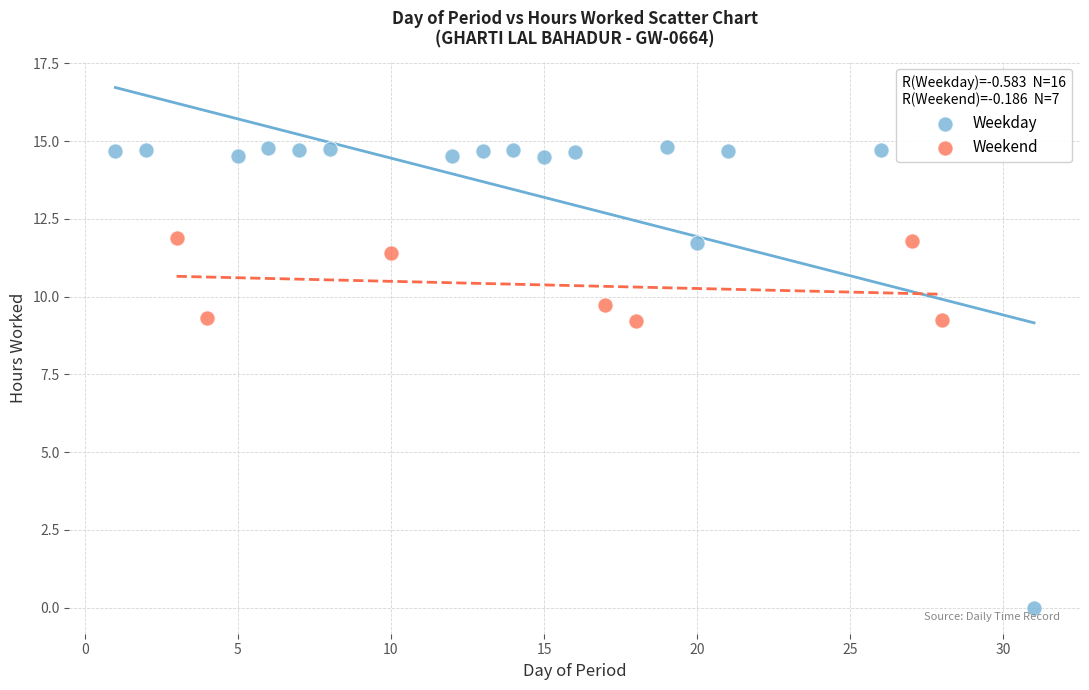

Which series has the largest Y range (max minus min)?

Weekday